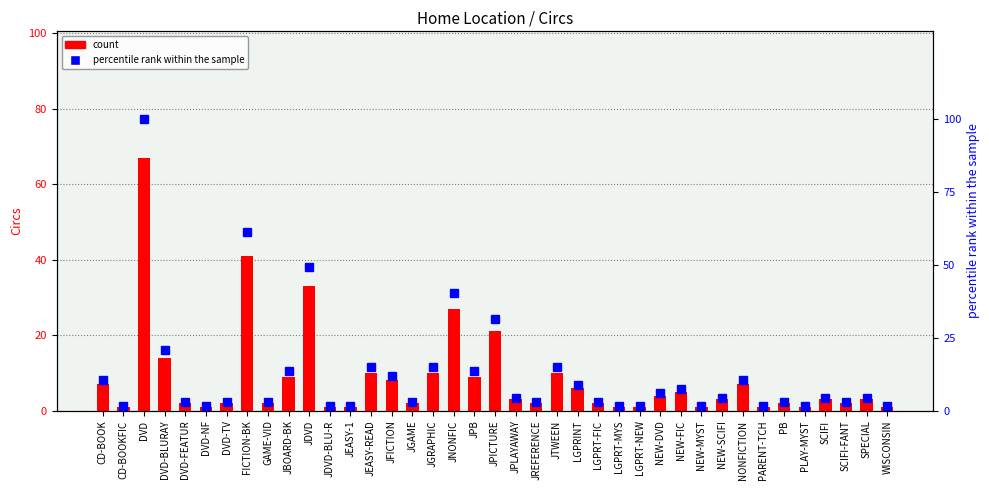

Where does the count series first go above 3?

CD-BOOK